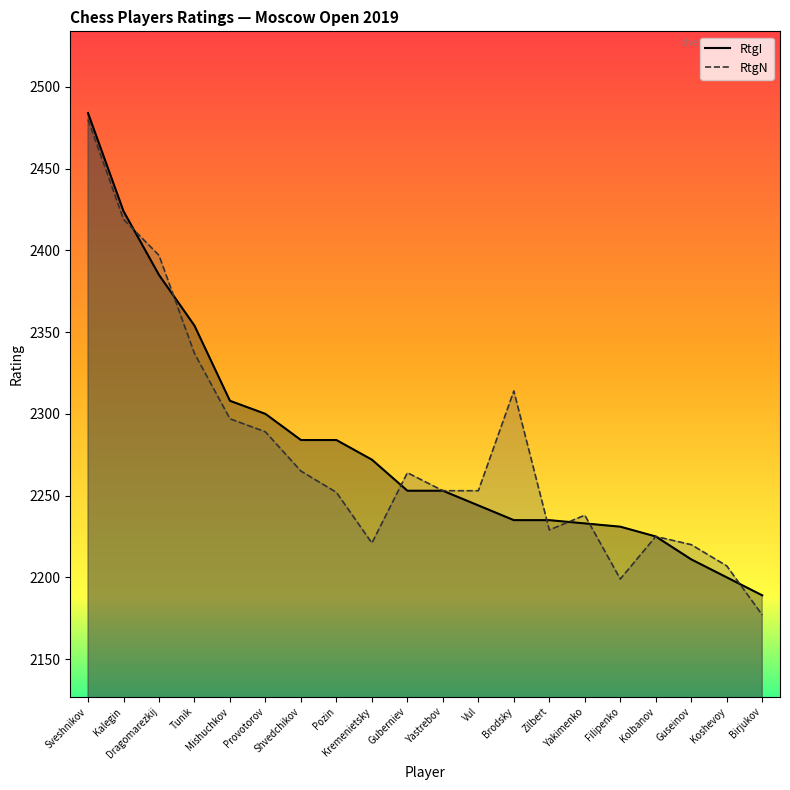

Which series changed the most between Shvedchikov and Brodsky?

RtgI